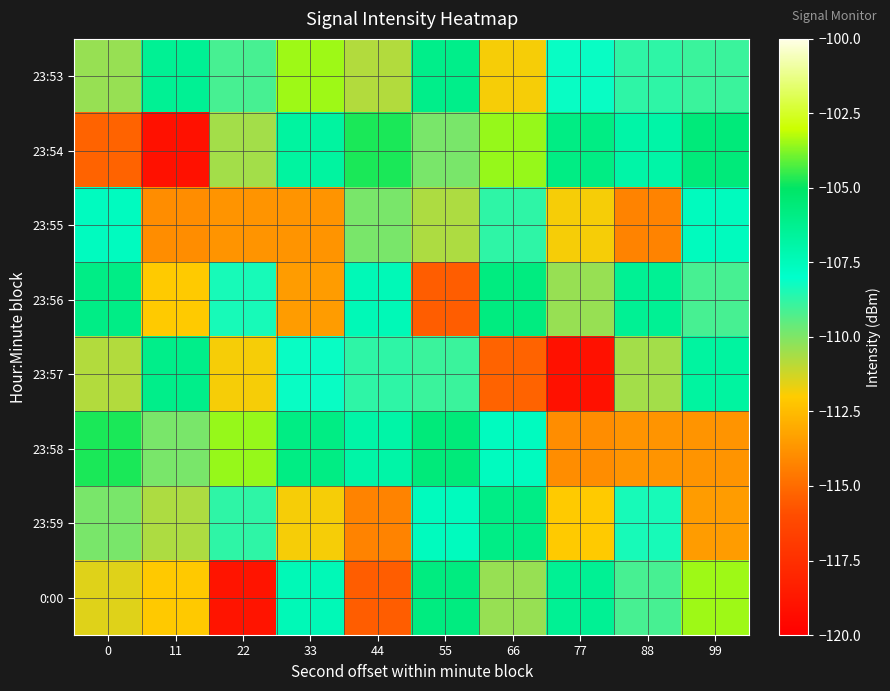

Reading left to right, transcribe all the data shown in this chart.

23:53: 0=-110.4	11=-106.4	22=-109.1	33=-103.4	44=-110.8	55=-106.1	66=-111.8	77=-108.2	88=-108.7	99=-108.9
23:54: 0=-115.3	11=-119.1	22=-110.6	33=-106.7	44=-104.7	55=-109.9	66=-103.5	77=-105.9	88=-107.0	99=-105.6
23:55: 0=-107.6	11=-114.0	22=-113.7	33=-113.7	44=-109.9	55=-110.7	66=-108.7	77=-111.9	88=-114.3	99=-107.6
23:56: 0=-105.9	11=-112.0	22=-108.4	33=-113.5	44=-107.4	55=-115.4	66=-105.8	77=-110.4	88=-106.4	99=-109.1
23:57: 0=-110.8	11=-106.1	22=-111.8	33=-108.2	44=-108.7	55=-108.9	66=-115.3	77=-119.1	88=-110.6	99=-106.7
23:58: 0=-104.7	11=-109.9	22=-103.5	33=-105.9	44=-107.0	55=-105.6	66=-107.6	77=-114.0	88=-113.7	99=-113.7
23:59: 0=-109.9	11=-110.7	22=-108.7	33=-111.9	44=-114.3	55=-107.6	66=-105.9	77=-112.0	88=-108.4	99=-113.5
0:00: 0=-111.5	11=-112.1	22=-118.9	33=-107.4	44=-115.4	55=-105.8	66=-110.4	77=-106.4	88=-109.1	99=-103.4